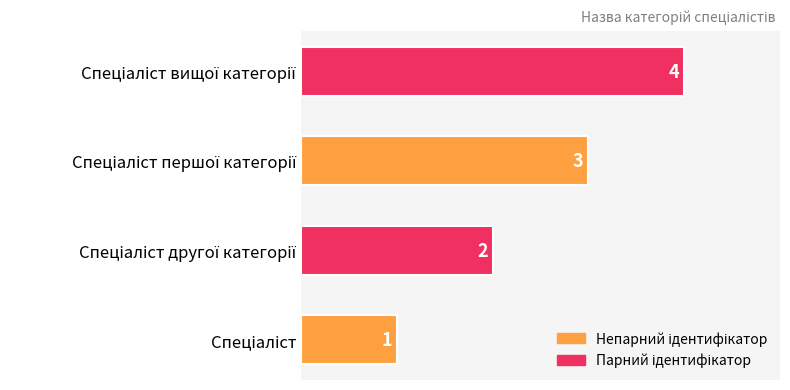

What is the maximum value shown in the chart?

4